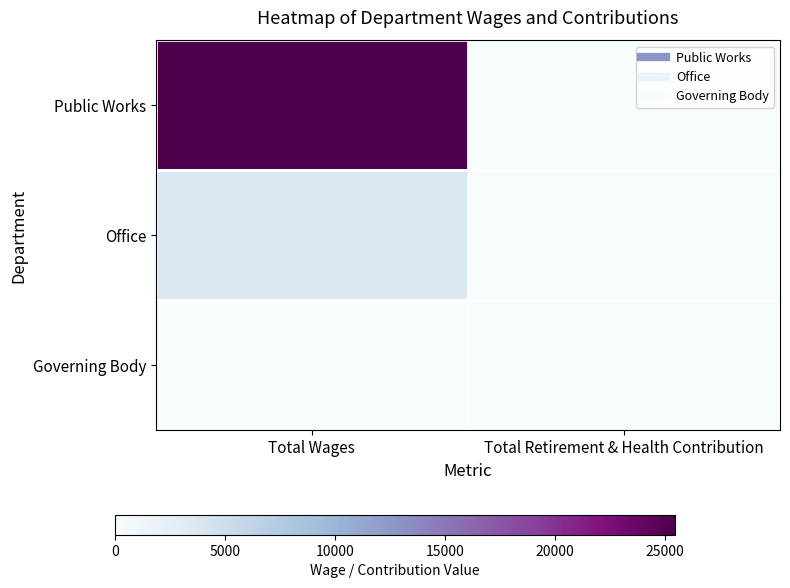

At which category is the sum across all series the highest?

Total Wages